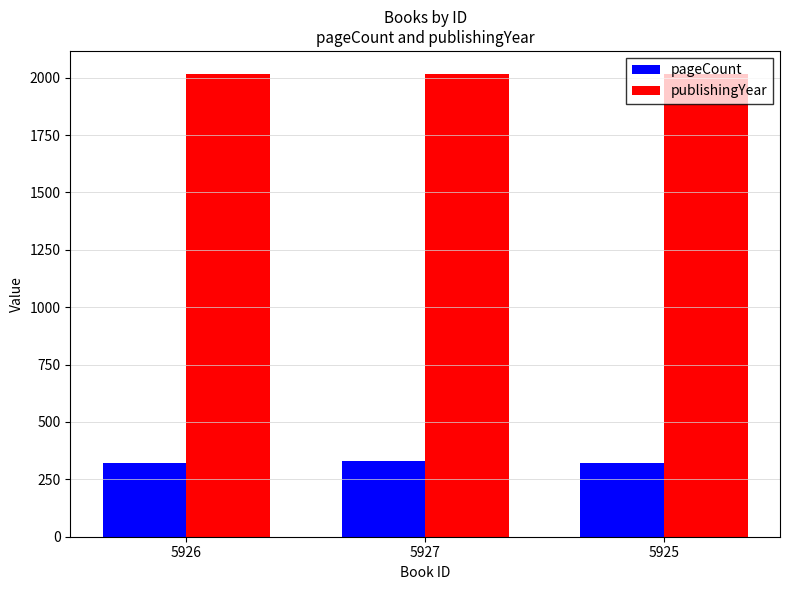

How many data points does each series have?

3